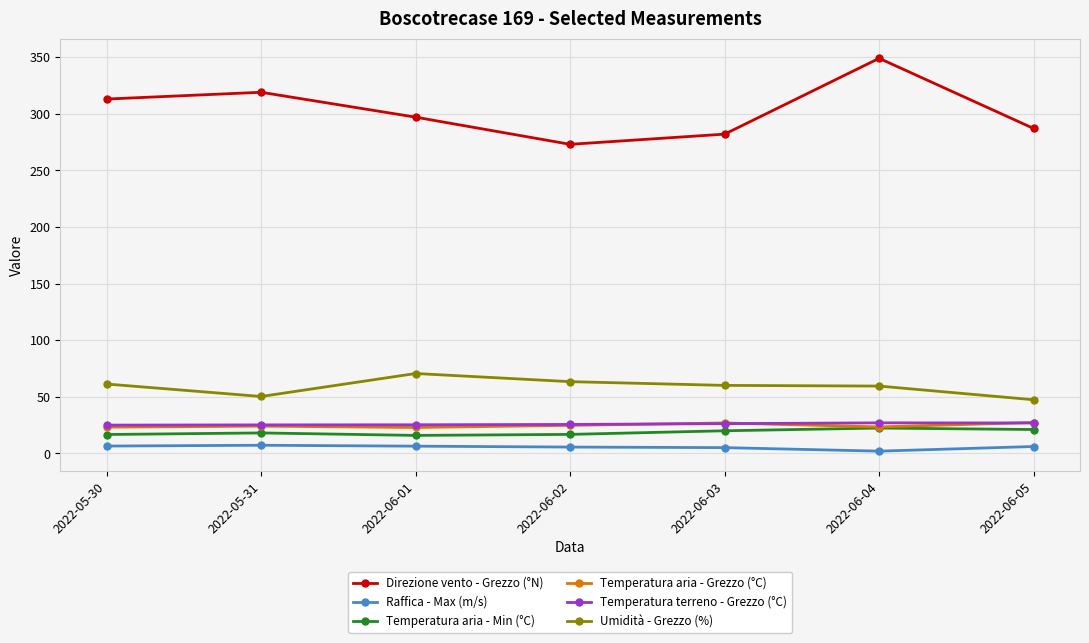

At which label does Raffica - Max (m/s) first exceed 6?

2022-05-30